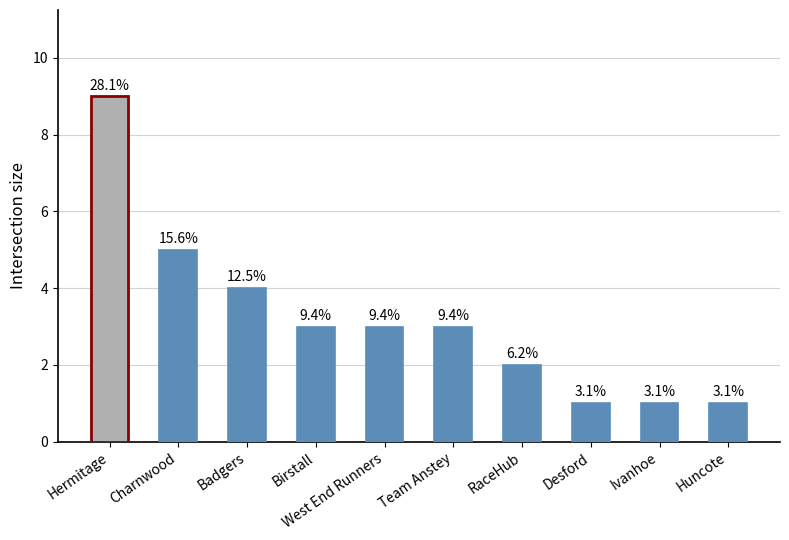

Reading right to left, what are all the values shown in this chart?

1	1	1	2	3	3	3	4	5	9